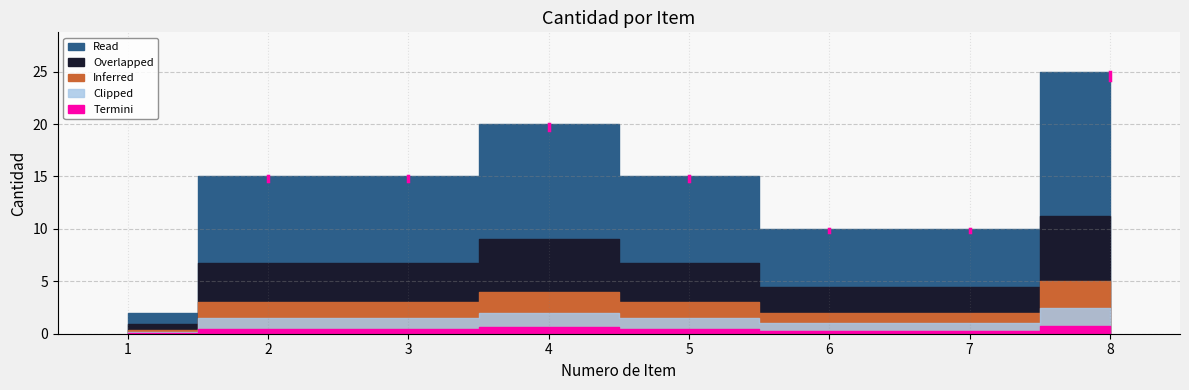

List the labels in order of value, smallest first.

1, 6, 7, 2, 3, 5, 4, 8